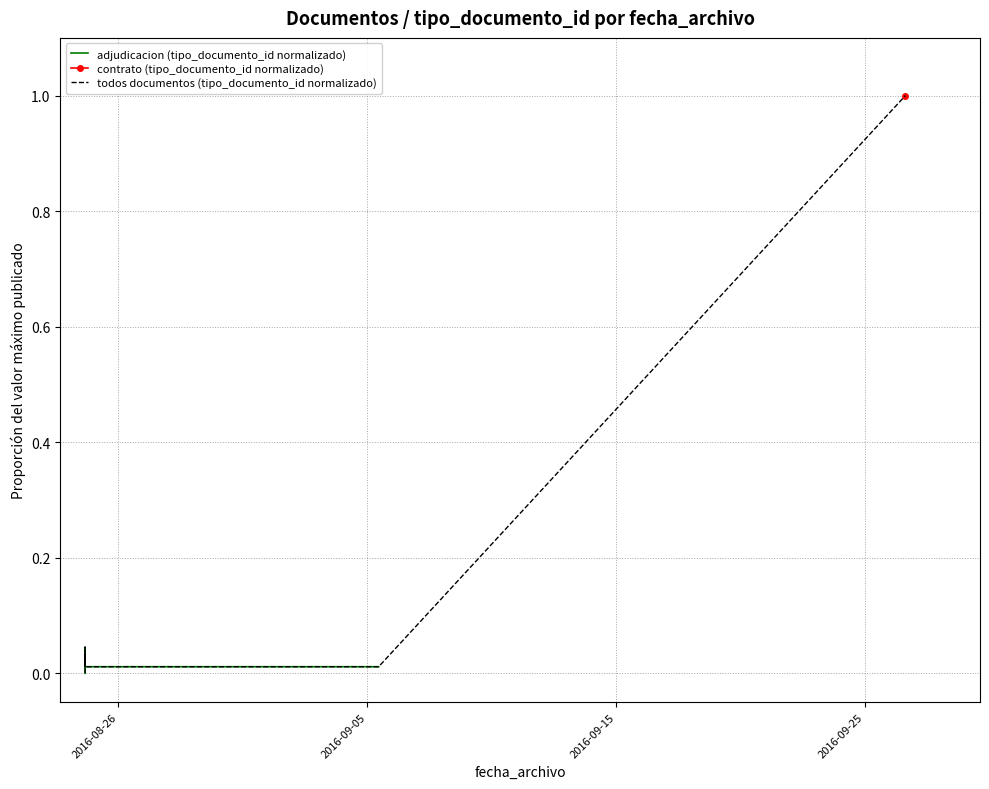

At which label is the value closest to 0?

2016-08-24 15:58:02